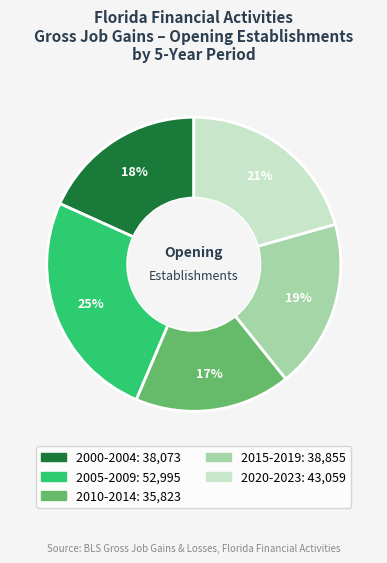

To the nearest percent, what is the average slice percentage?

20%